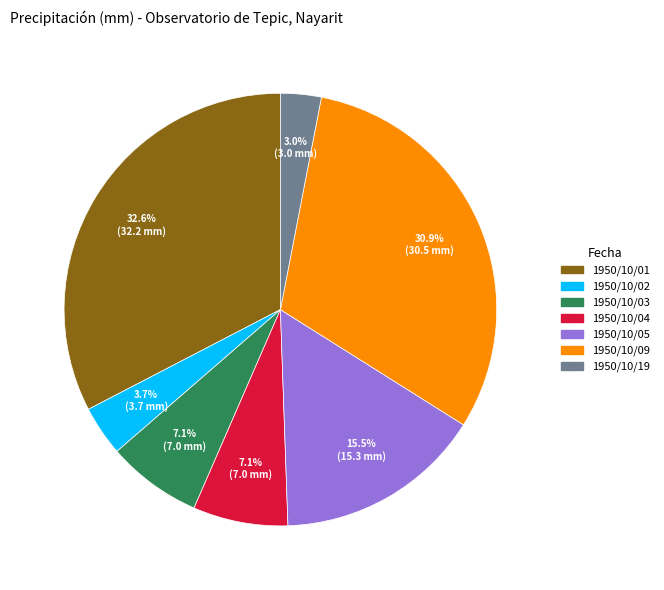

To the nearest percent, what is the difference between the largest and smallest slice percentages?

30%